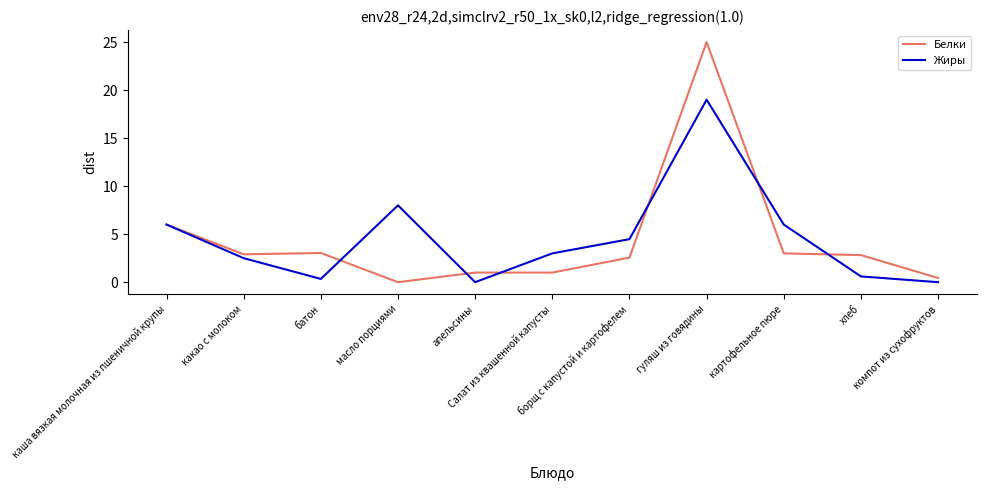

List the series in order of their peak value, highest first.

Белки, Жиры